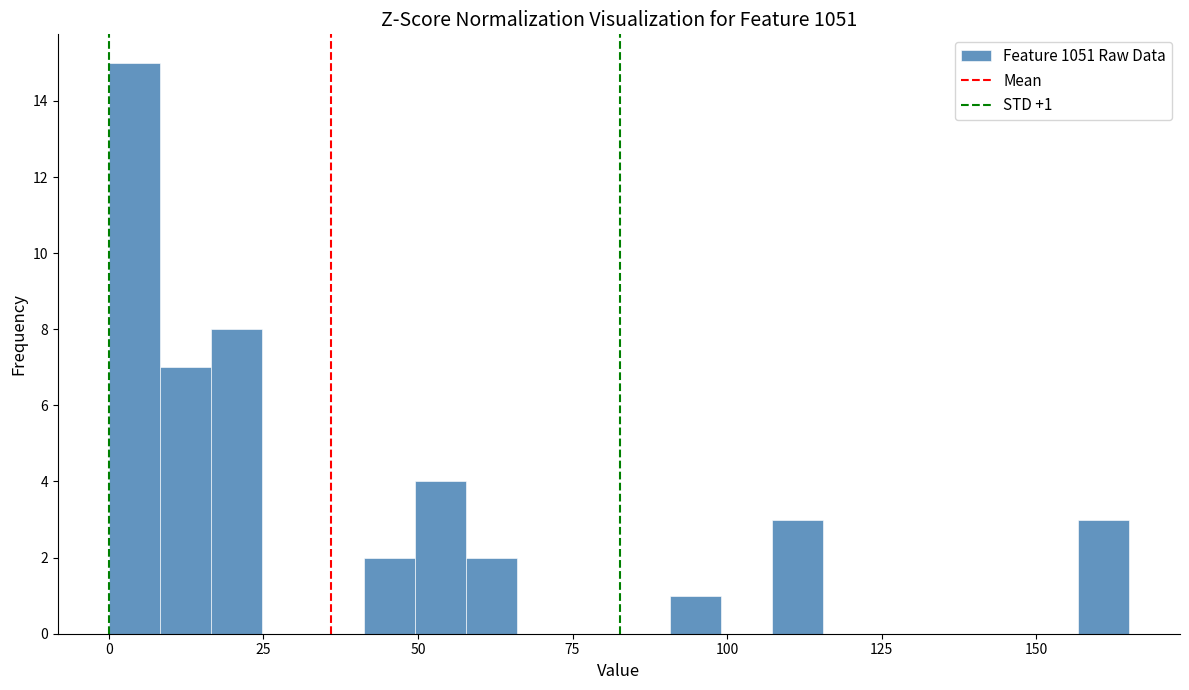

Read against the x-axis, roughly where is the centre of the tallest bar?

5